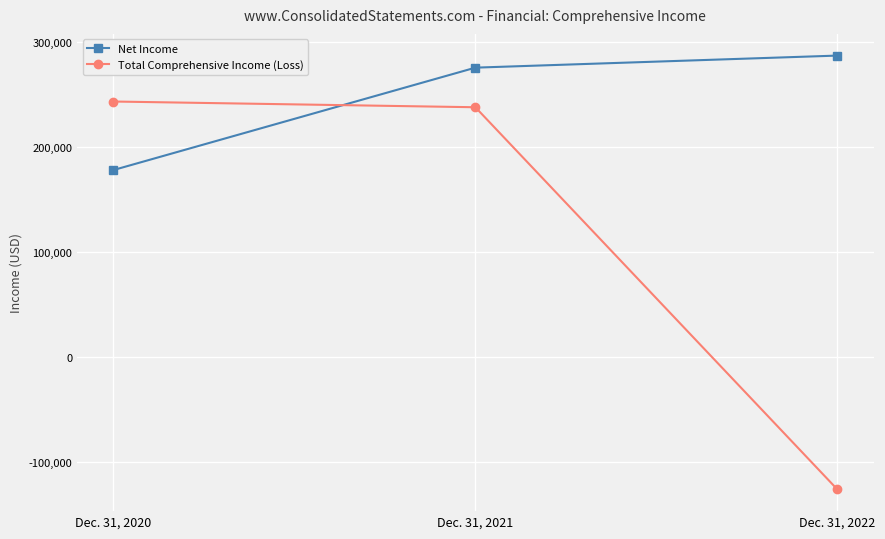

List the series in order of their overall mean, lowest first.

Total Comprehensive Income (Loss), Net Income